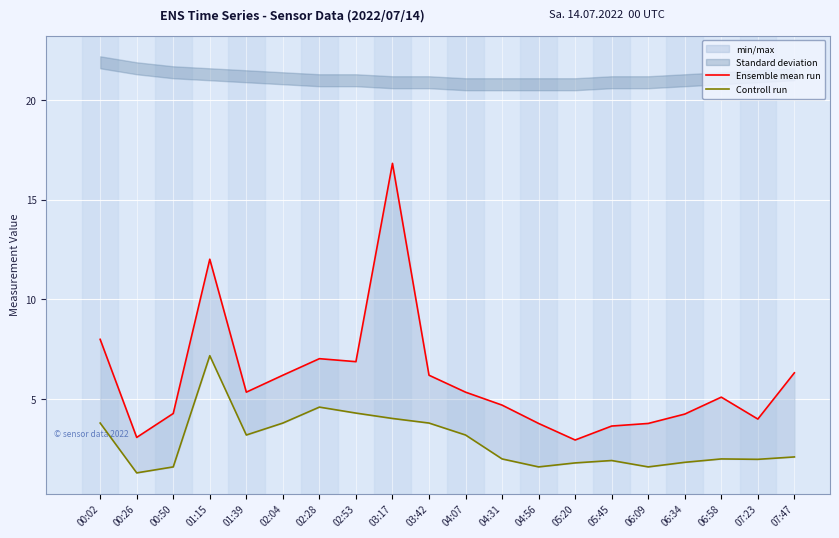

True or false: Controll run and Ensemble mean run cross at least once.

False